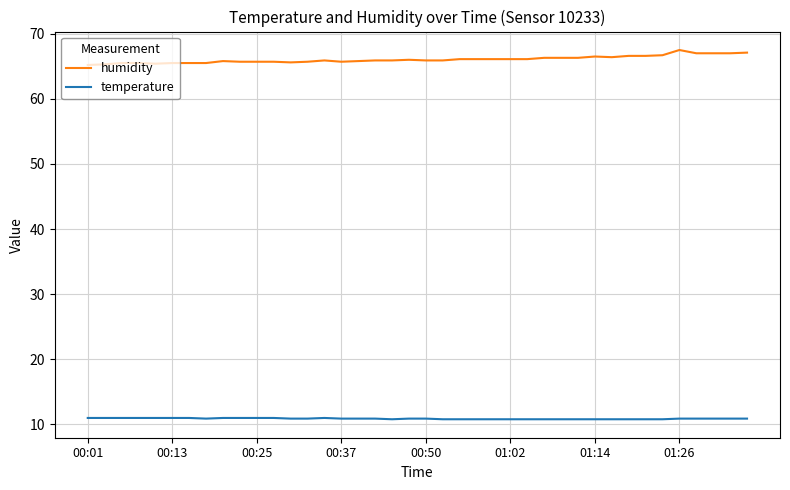

Which series has the largest total across all categories?

humidity